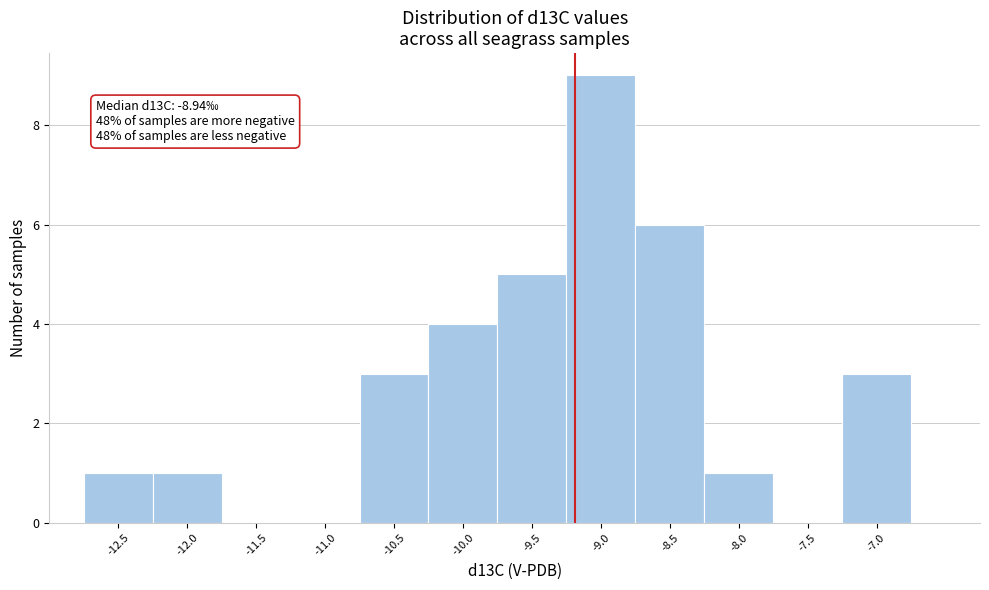

Reading left to right, what are all the values shown in this chart?

-12.5=1	-12.0=1	-11.5=0	-11.0=0	-10.5=3	-10.0=4	-9.5=5	-9.0=9	-8.5=6	-8.0=1	-7.5=0	-7.0=3